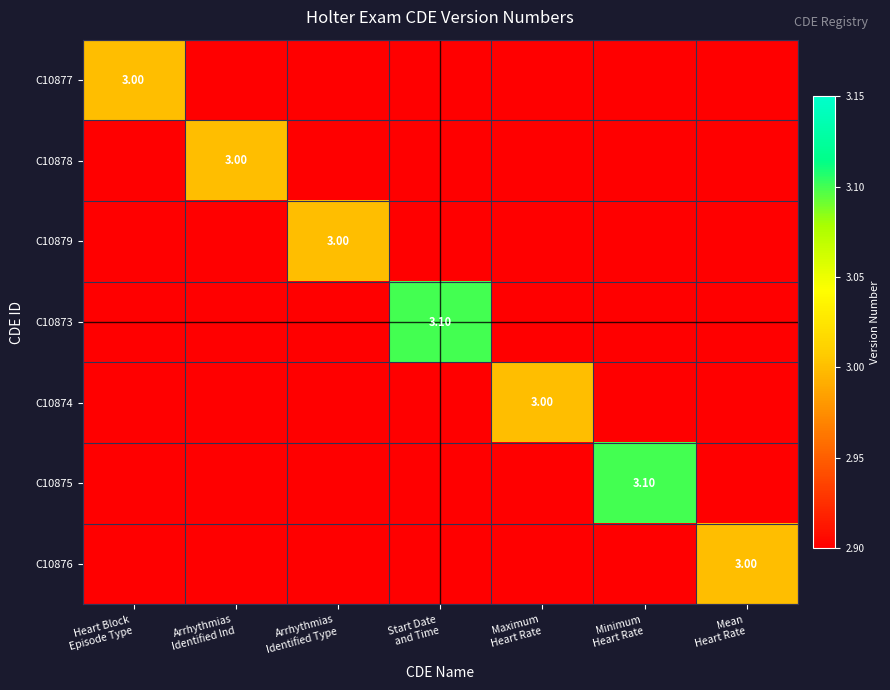

The C10873 series shows 3.8 at Arrhythmias Identified Type. True or false?

False